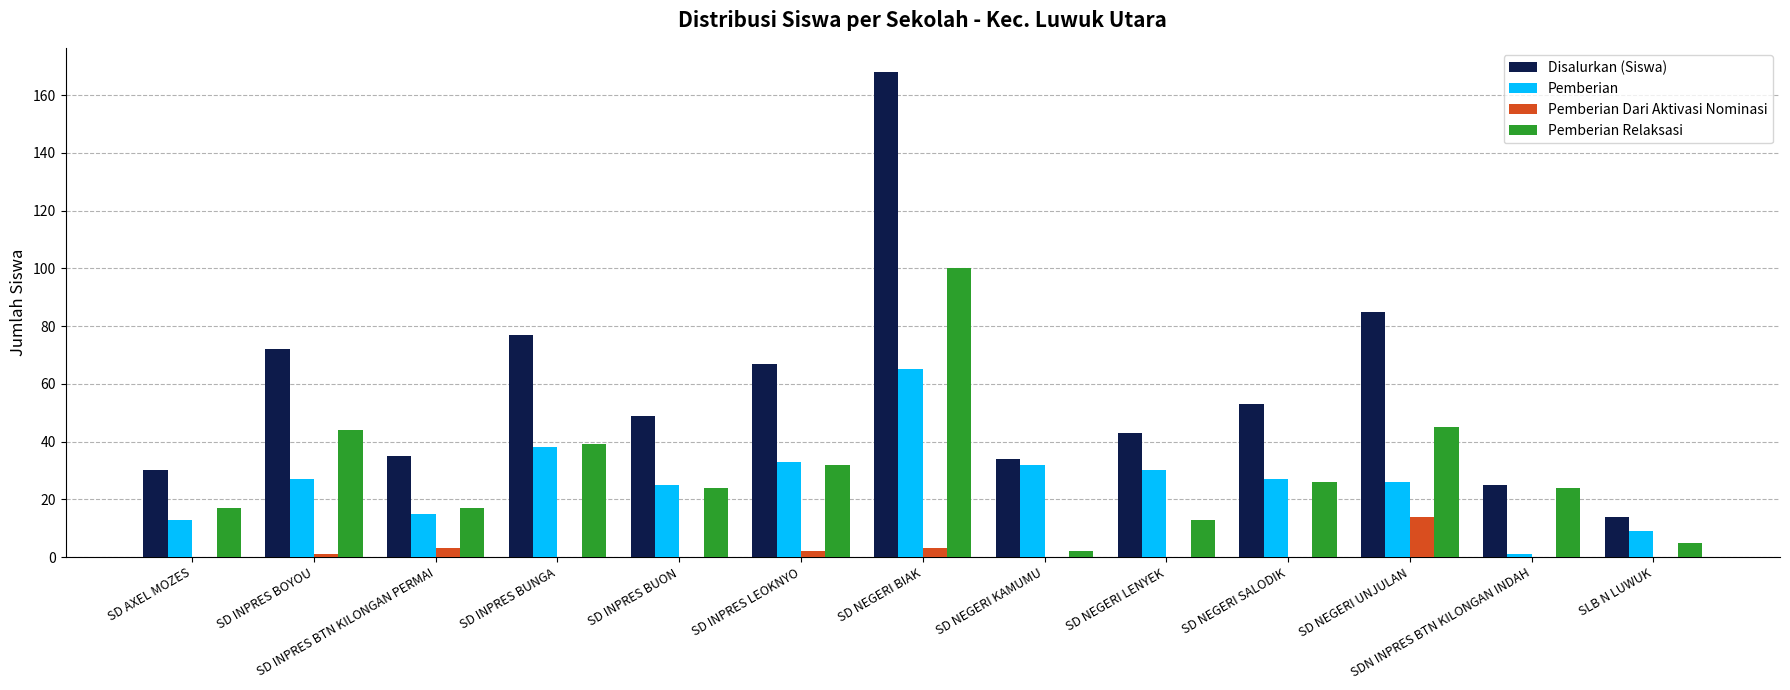

At which label does Pemberian Dari Aktivasi Nominasi reach its peak?

SD NEGERI UNJULAN